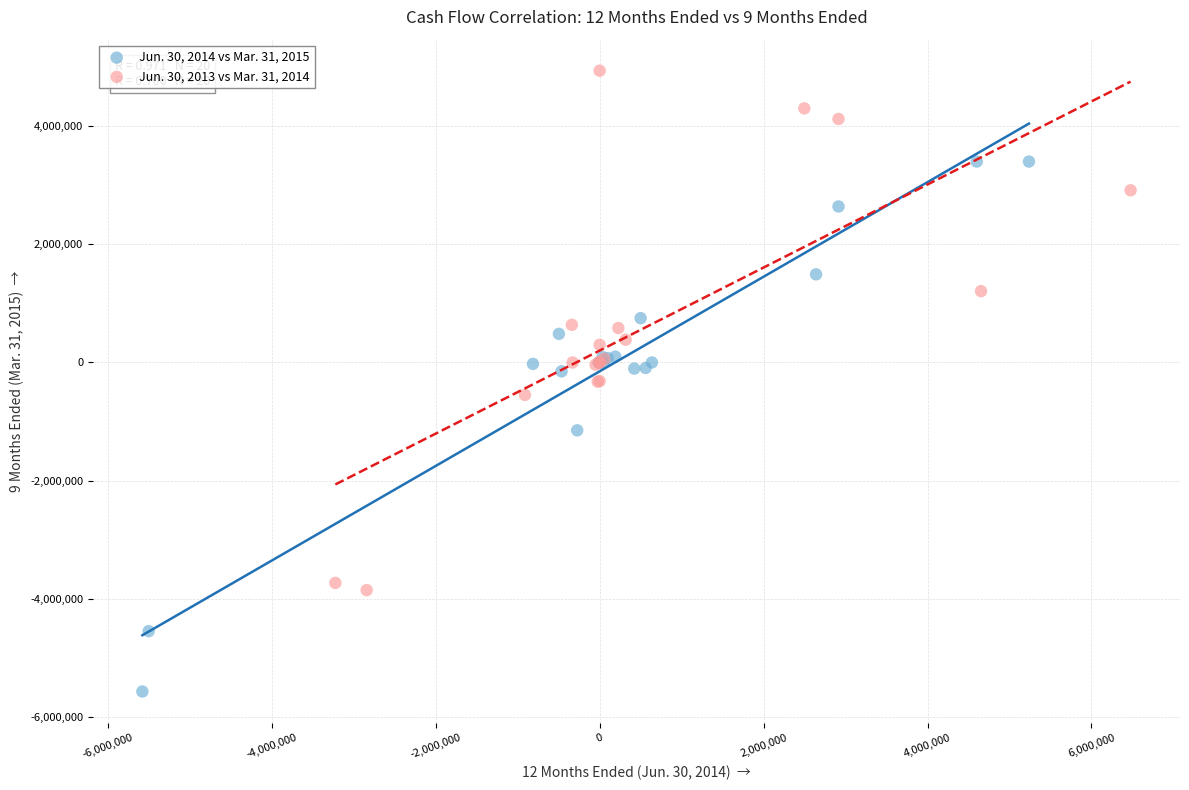

Which series has the widest spread of Y values?

Jun. 30, 2014 vs Mar. 31, 2015